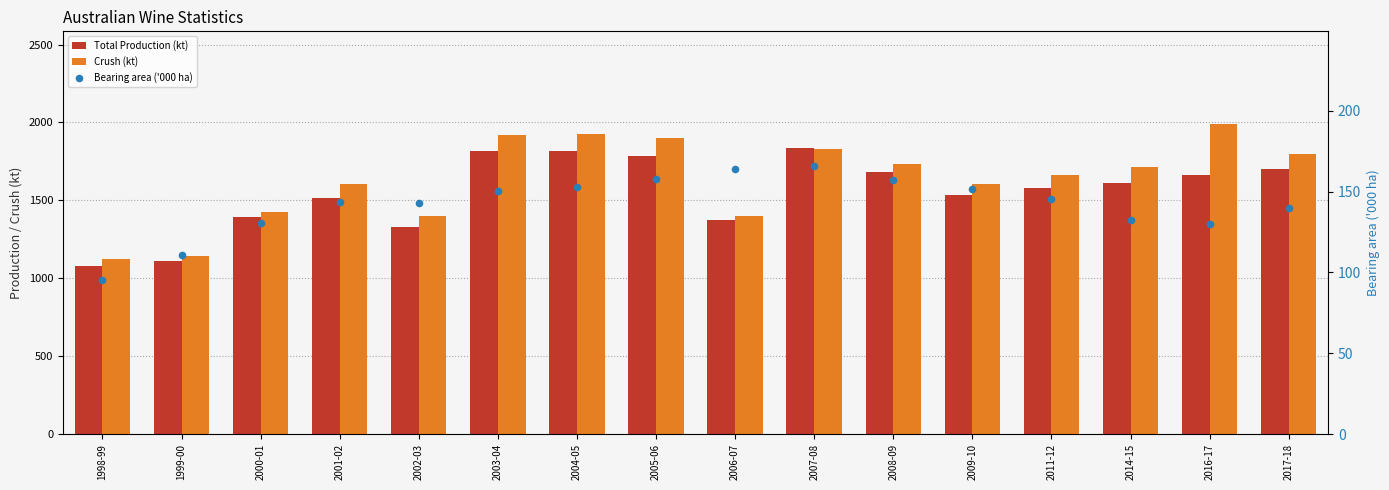

Is the value of Total Production (kt) at 2004-05 greater than the value of Bearing area ('000 ha) at 2007-08?

Yes